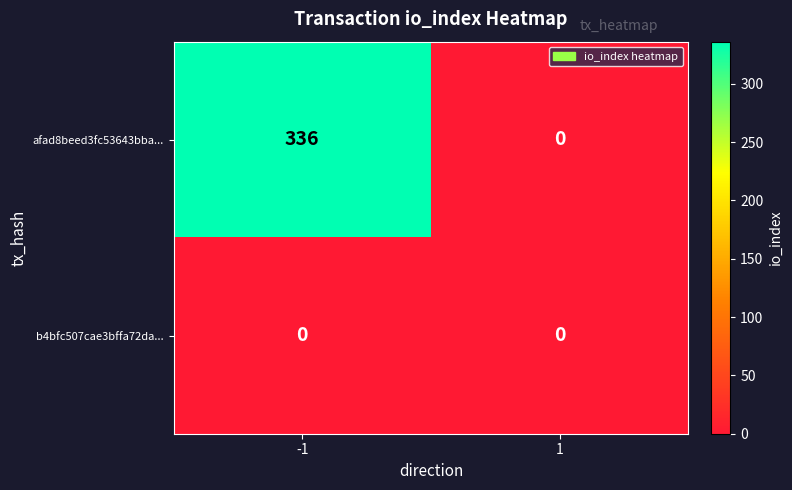

Reading left to right, extract all data points from this chart.

afad8beed3fc53643bba...: -1=336	1=0
b4bfc507cae3bffa72da...: -1=0	1=0